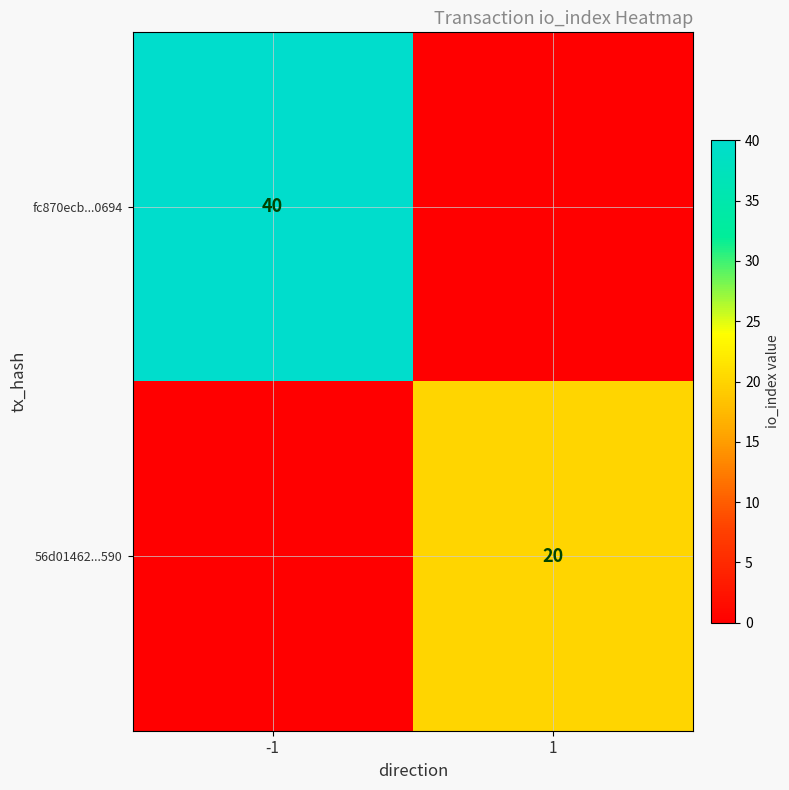

Is the value of fc870ecb...0694 at -1 greater than the value of 56d01462...590 at 1?

Yes